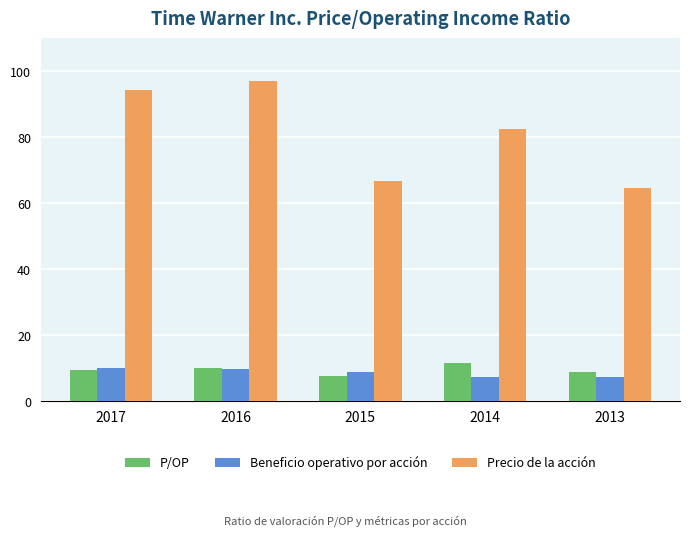

What is the value of the Beneficio operativo por acción bar at the 2nd from the left?

9.8